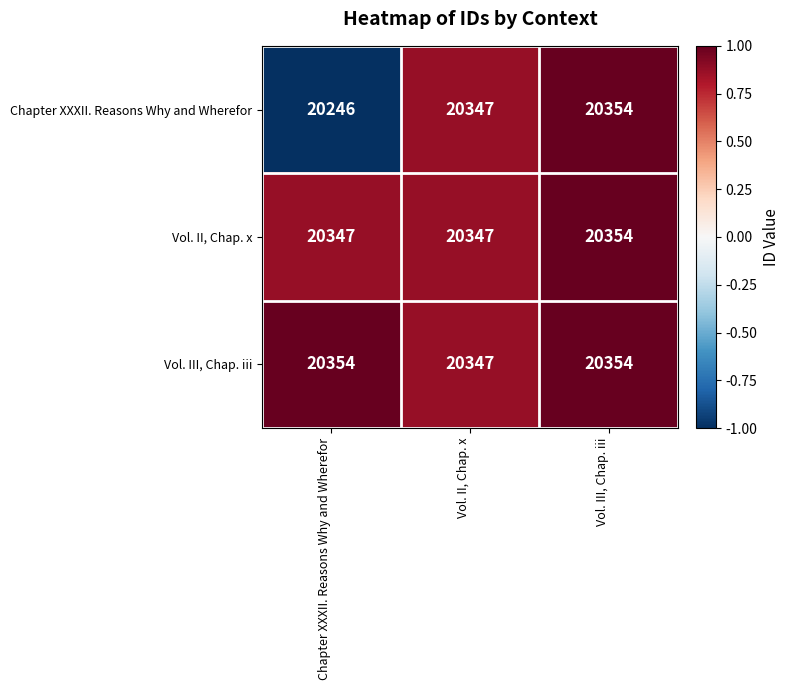

At how many categories does at least one series exceed 20345?

3